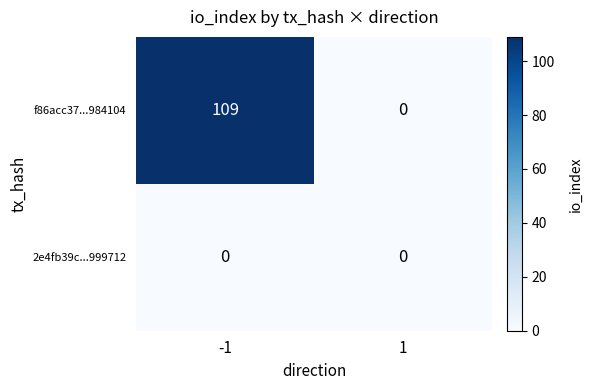

At which category is the sum across all series the highest?

-1